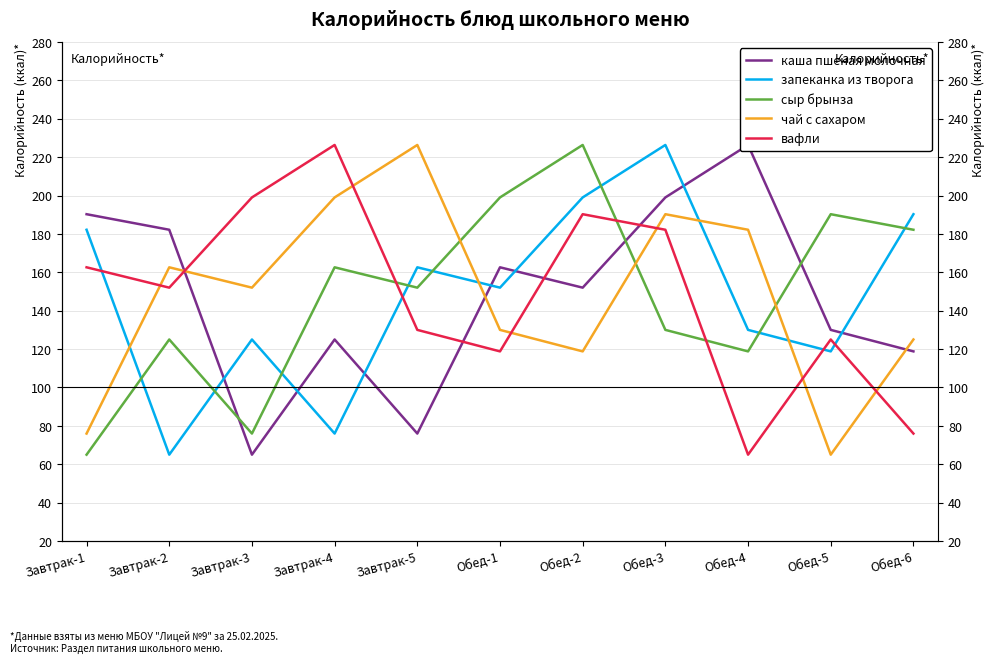

At which label does сыр брынза first exceed 152?

Завтрак-4